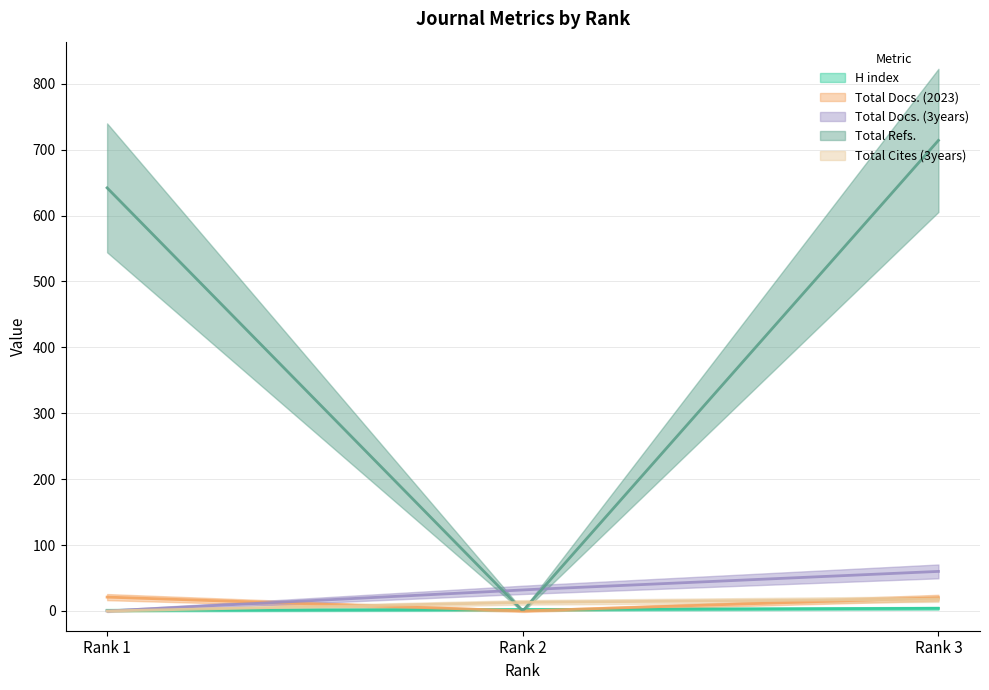

Rank the series by their maximum value, from lowest to highest.

H index, Total Cites (3years), Total Docs. (2023), Total Docs. (3years), Total Refs.